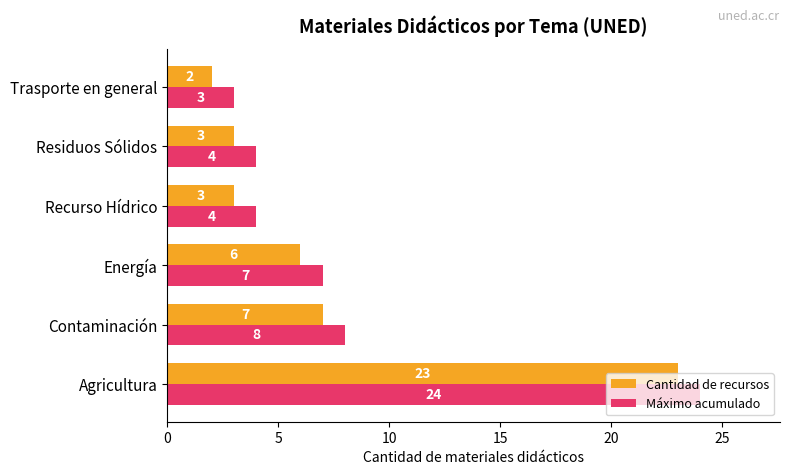

Where is Cantidad de recursos nearest to the value 12?

Contaminación